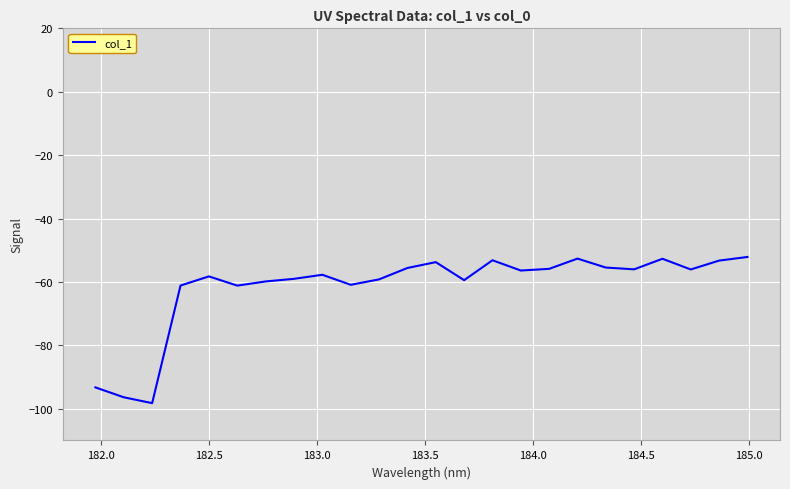

What is the smallest value displayed?

-98.2